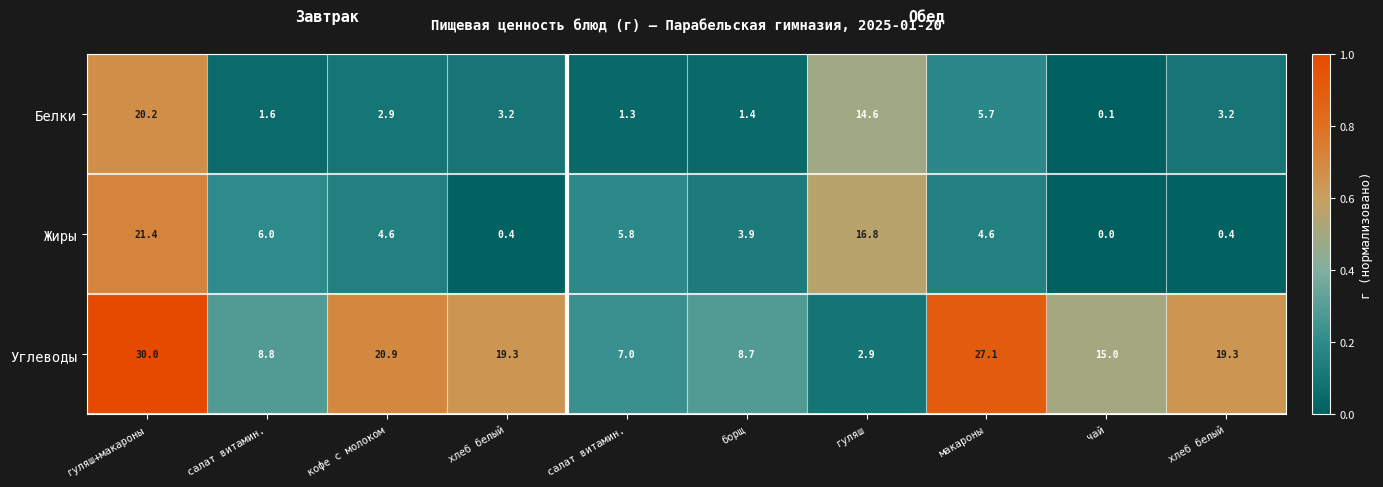

Which series has the largest total across all categories?

Углеводы